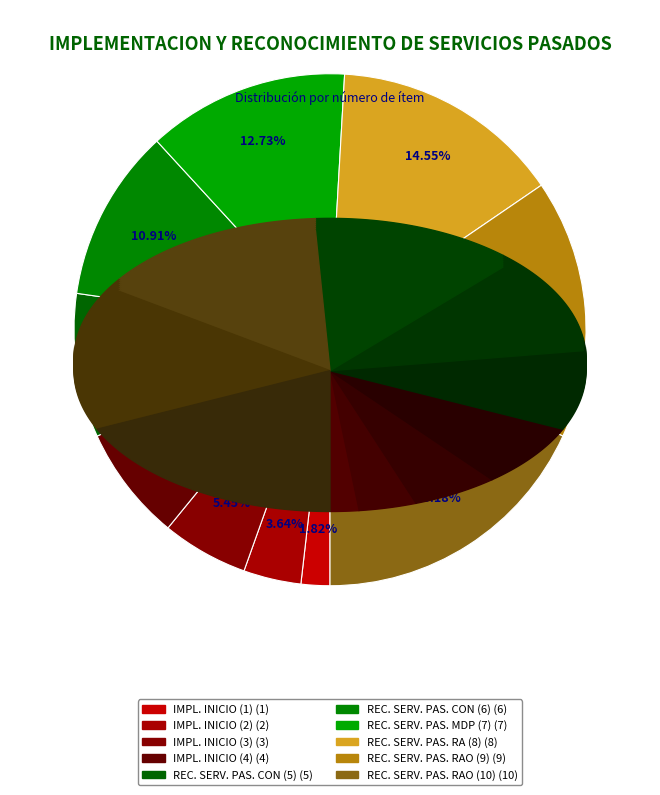

What is the ratio of the value at RECOCOIMIENTO DE SERVICIOS PASADOS (RAO) (9) to the value at IMPLEMENTACION AL INICIO DEL EJERCICIO (2)?

4.5